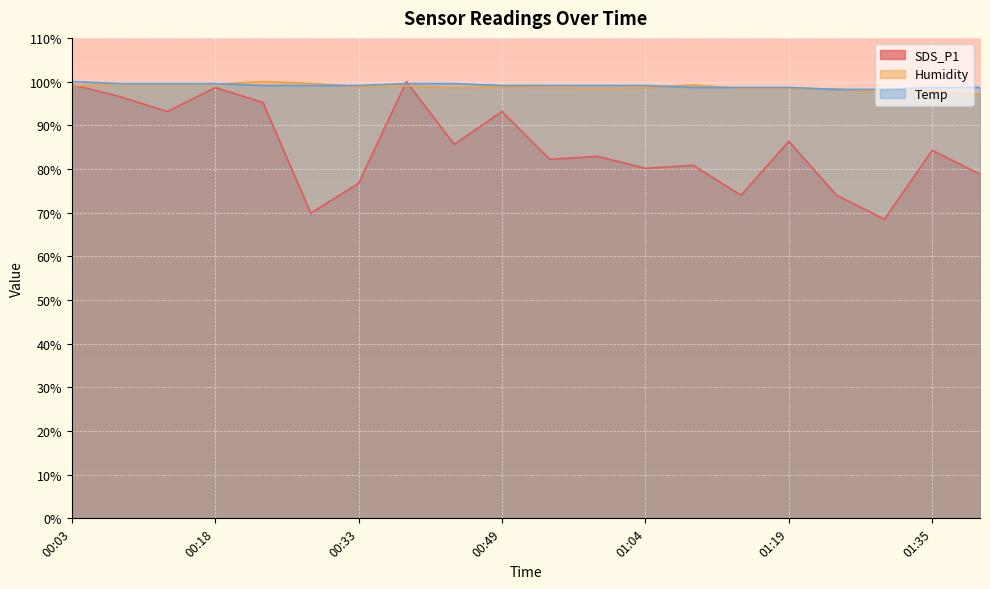

Where is SDS_P1 nearest to the value 84?

01:35